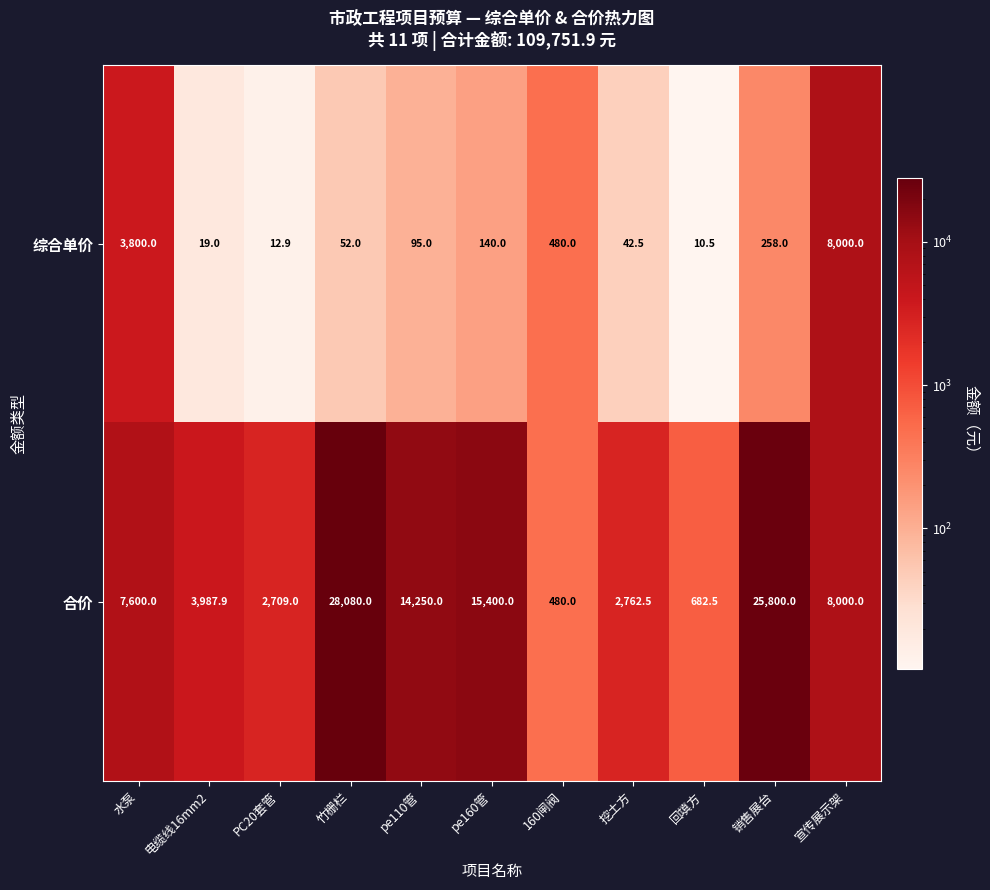

Is it true that 综合单价 equals 480.0 at 160闸阀?

True